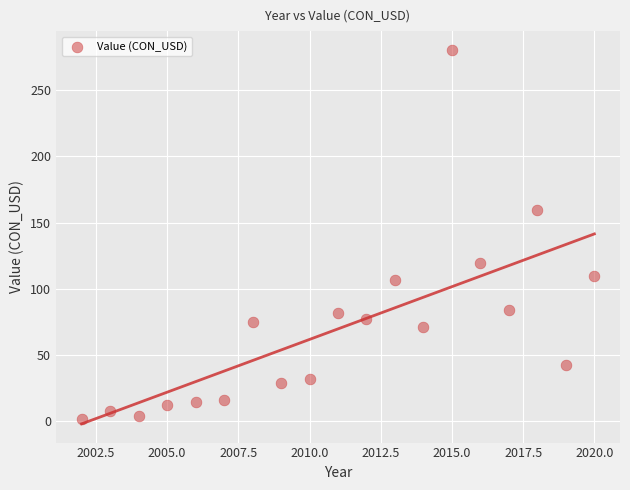

What is the range of Y values (max minus min)?

278.8